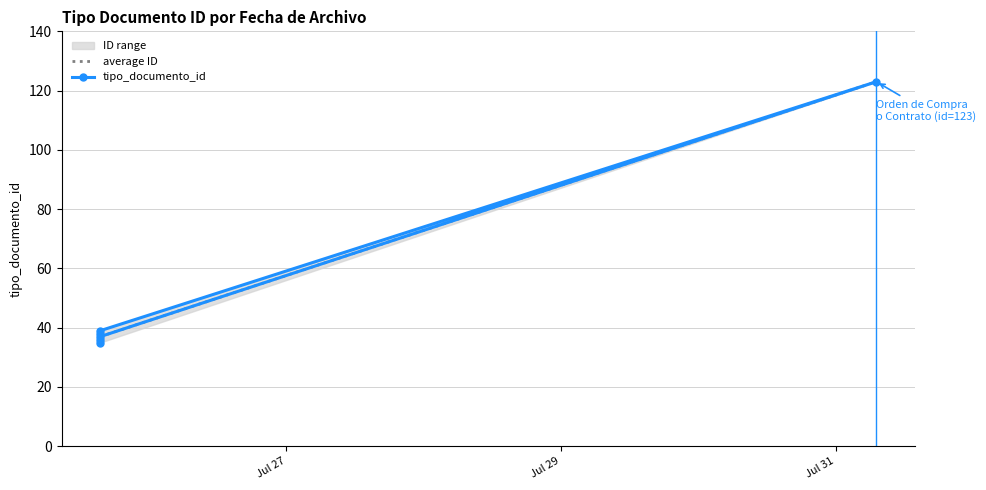

Which label corresponds to the smallest value in the chart?

2012-07-25 15:32:28